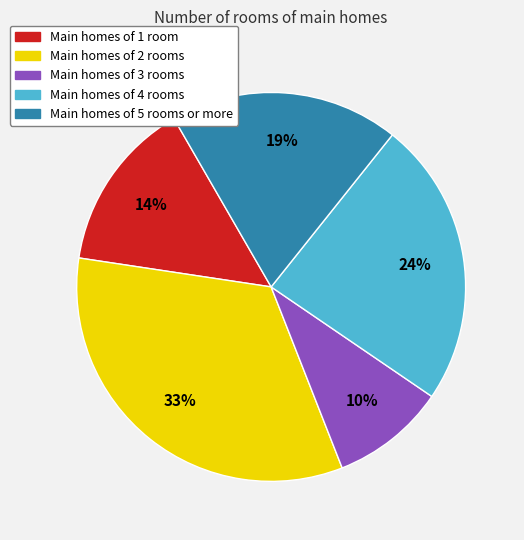

To the nearest percent, what portion does Main homes of 1 room represent?

14%